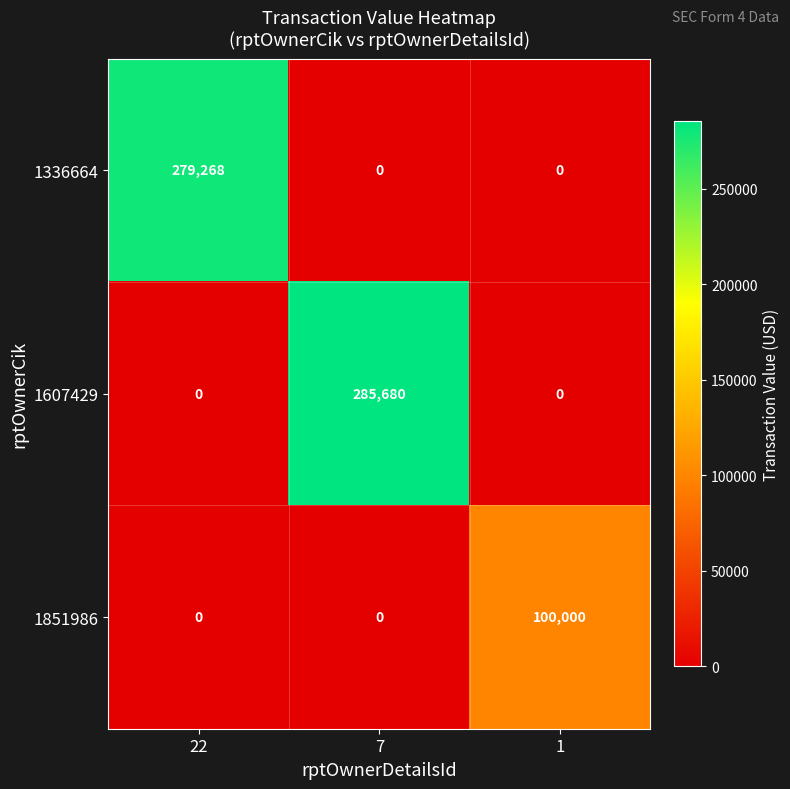

At which category does the chart reach its peak across all series?

7